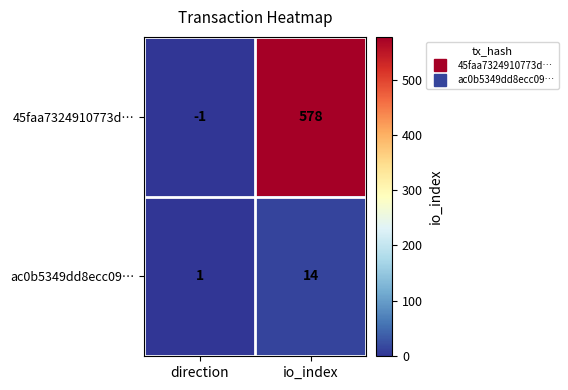

Between direction and io_index, which series saw the biggest shift?

45faa7324910773d…